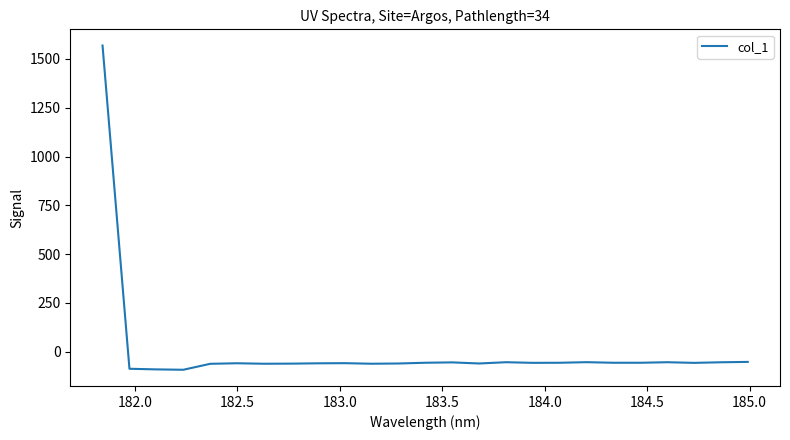

What is the minimum value shown in the chart?

-92.6